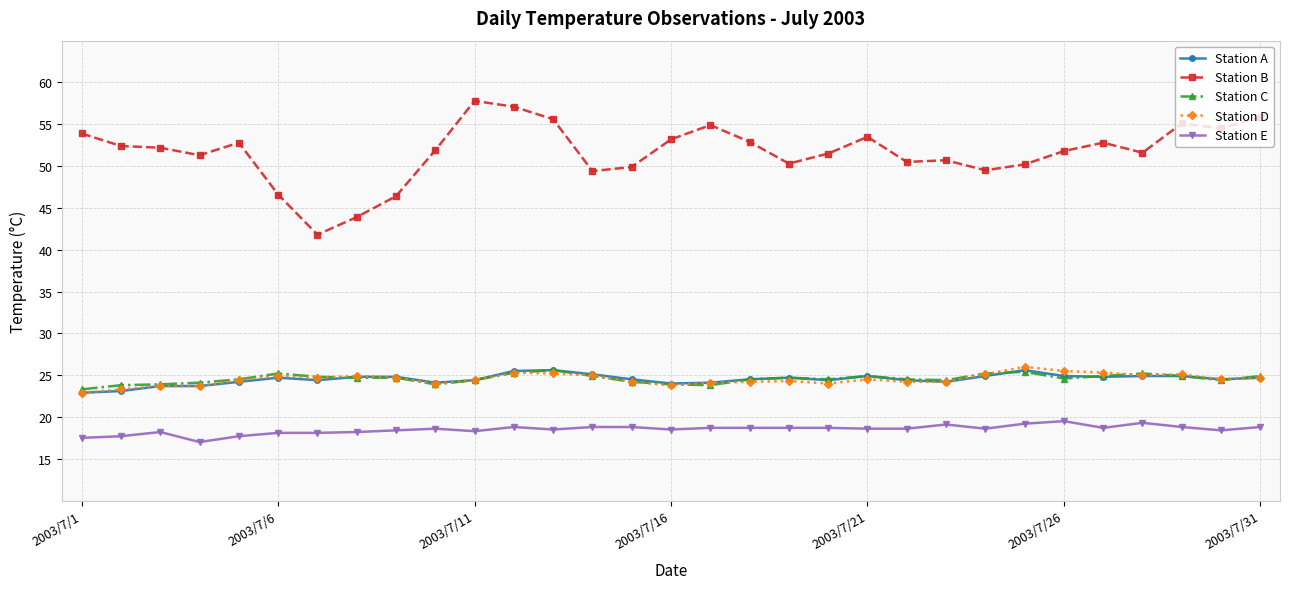

True or false: Station C and Station E intersect in this chart.

False